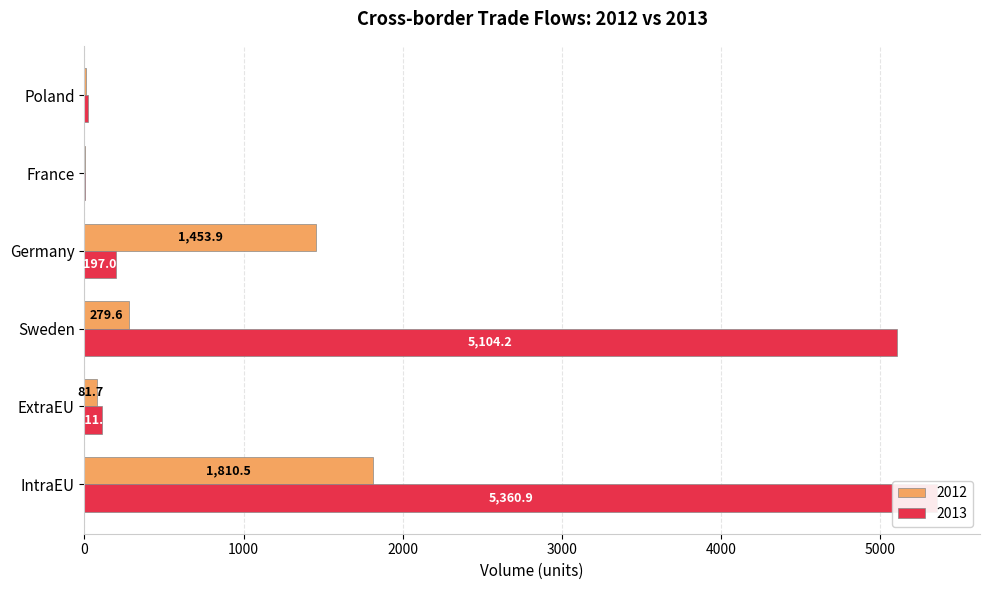

Rank the series at 2022 from lowest to highest value.

France, Poland, ExtraEU, Sweden, Germany, IntraEU